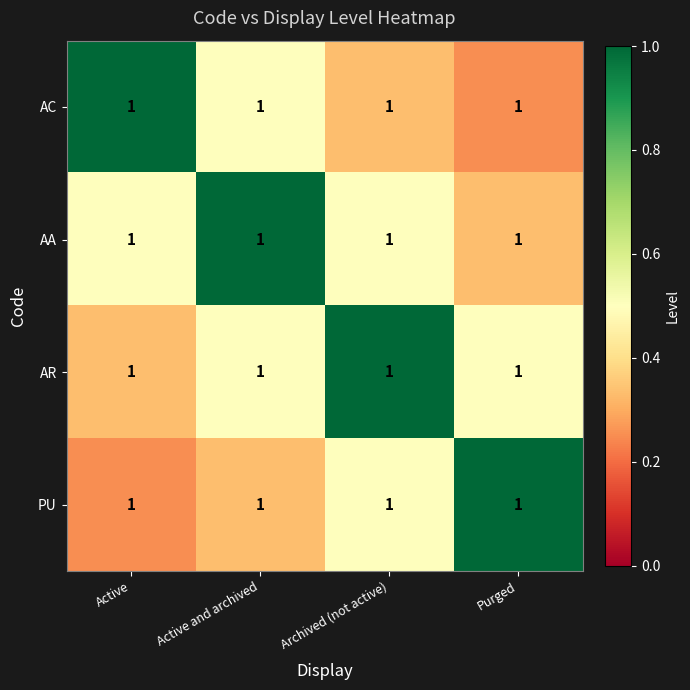

At which category is the sum across all series the highest?

Active and archived